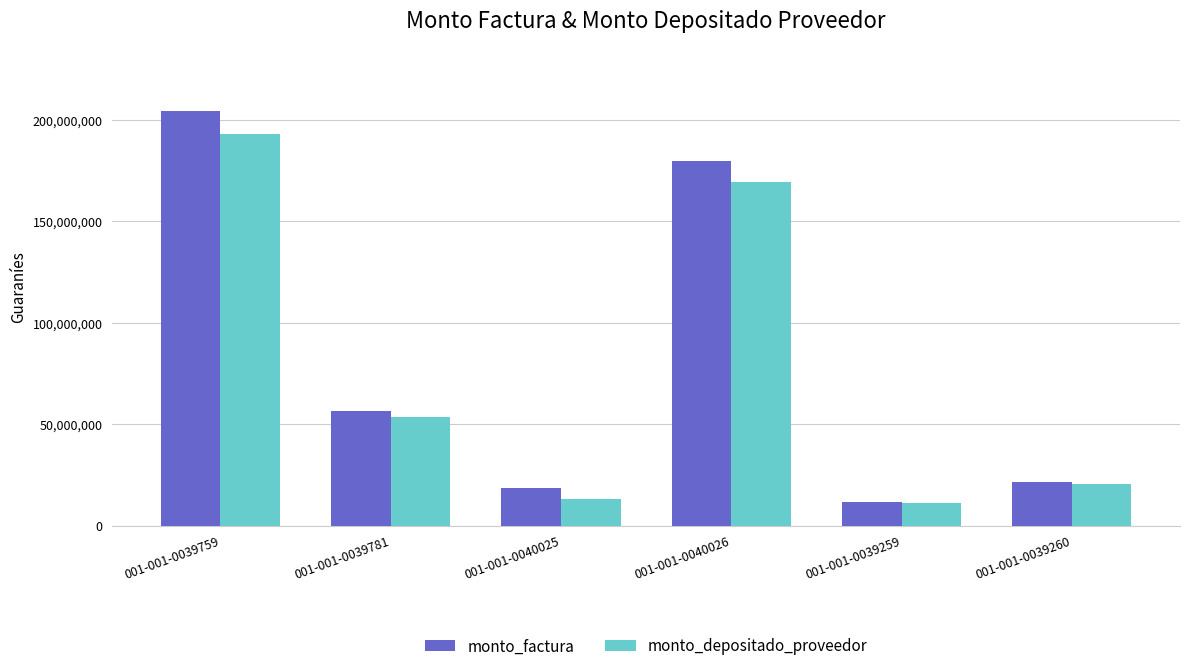

List the series in order of their peak value, lowest first.

monto_depositado_proveedor, monto_factura